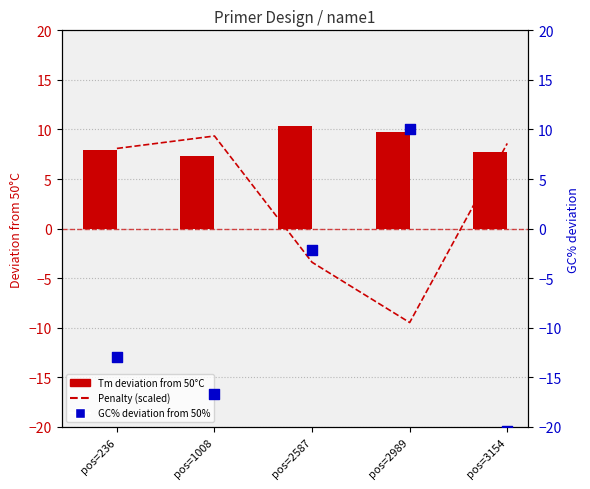

Is the value of GC% deviation from 50% at pos=2989 greater than the value of Tm deviation from 50°C at pos=2989?

Yes